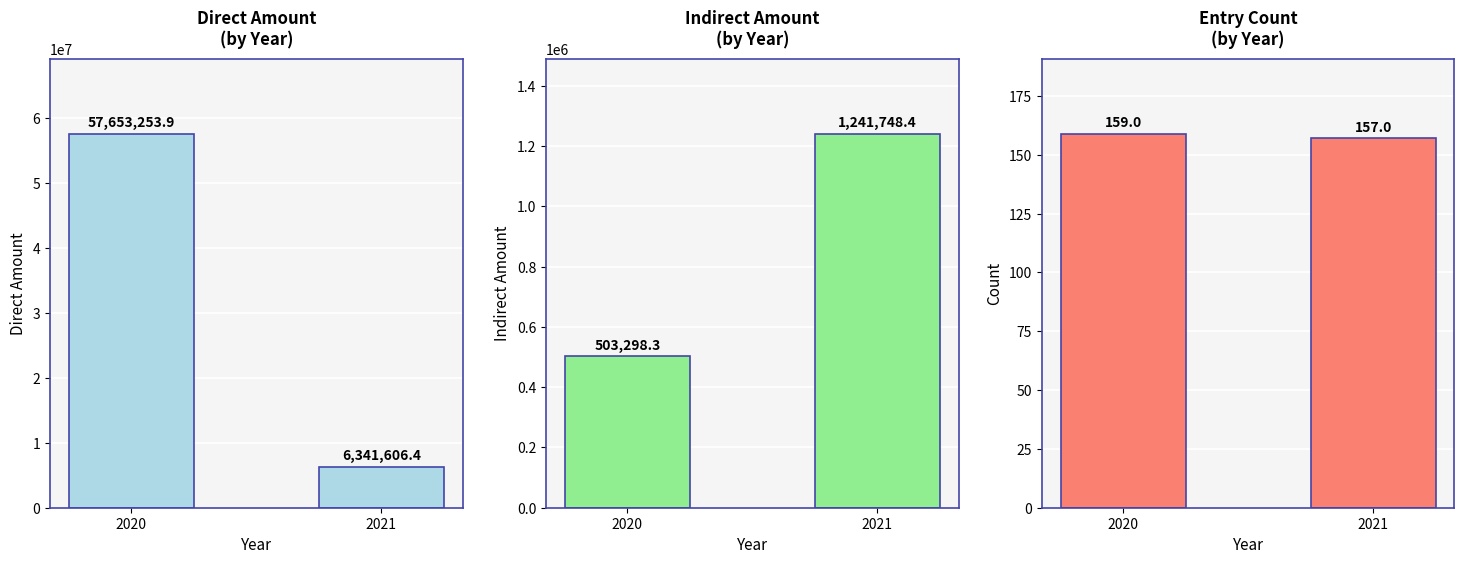

At how many categories does at least one series exceed 26647987?

1